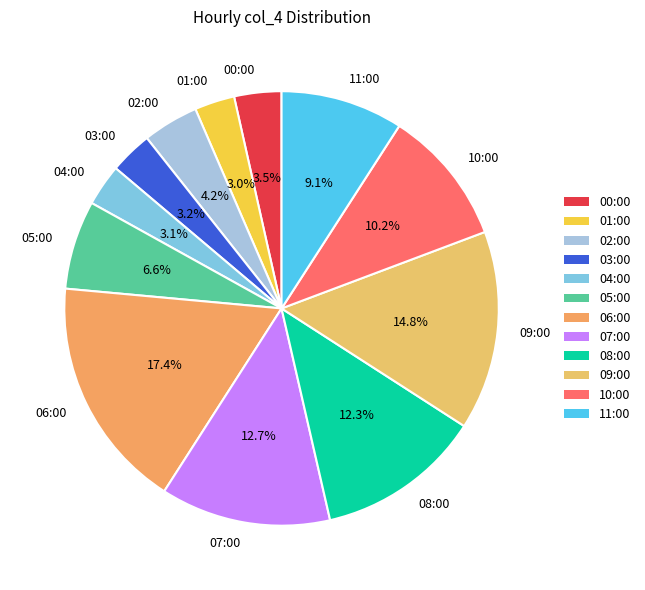

Is it true that 03:00 is 13% of the pie?

False